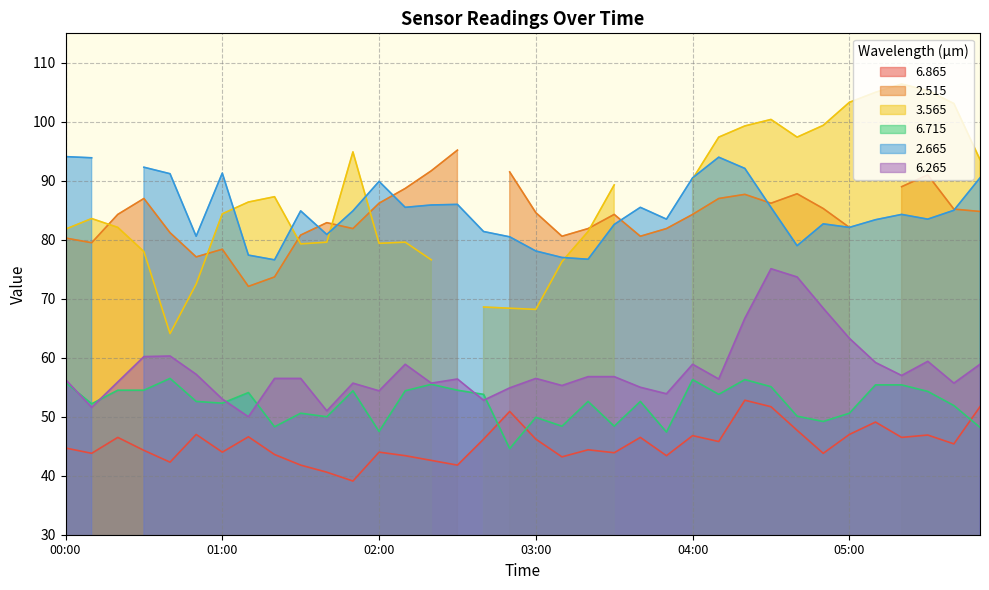

At which category does   6.715 reach its first local valley?

00:10